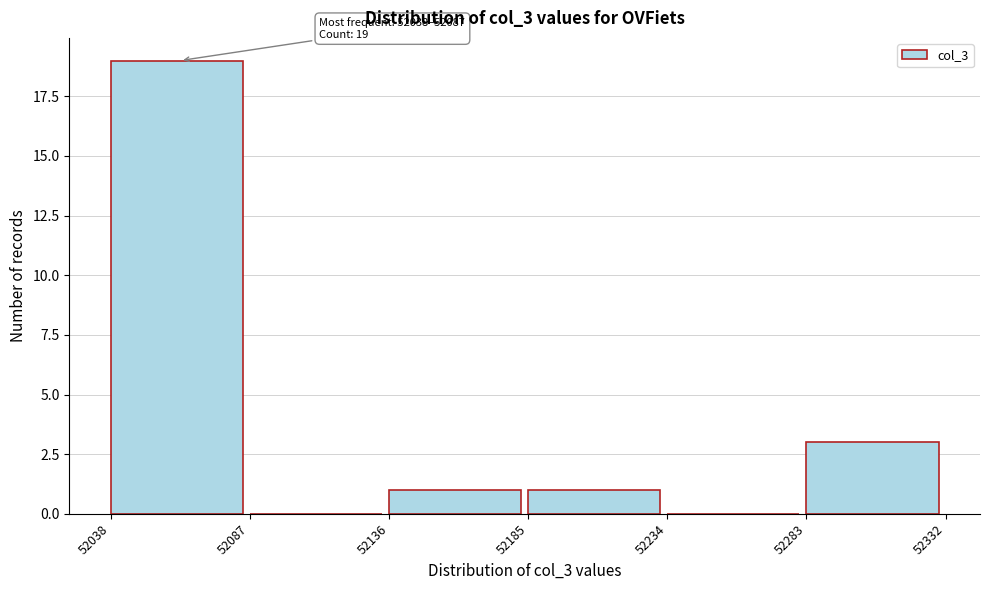

Which range on the x-axis has the tallest bar?

52038 to 52087